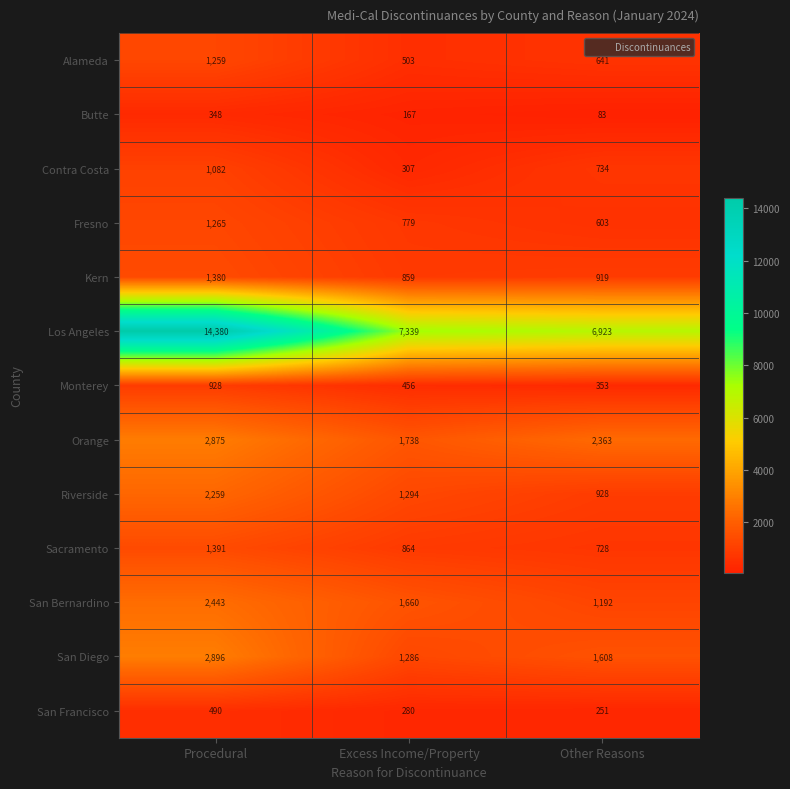

What is the lowest value of the Riverside series?

928